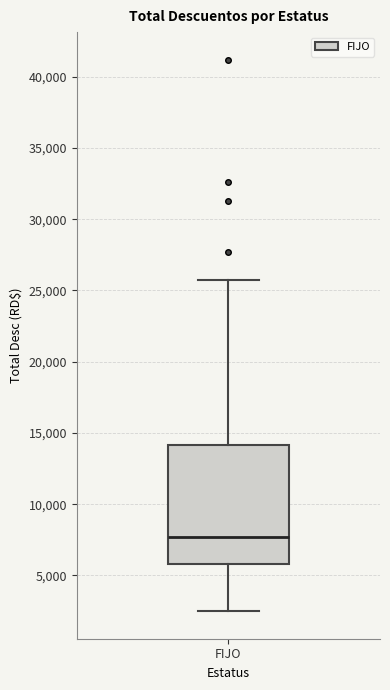

Transcribe this box plot: give where the median line is, the range the box spans, and where the two whiskers end, as read against the y-axis. The values are not printed on the chart, so give them approximately, as read against the axis.

median 7500, box 6000 to 14000, whiskers 2500 to 25500